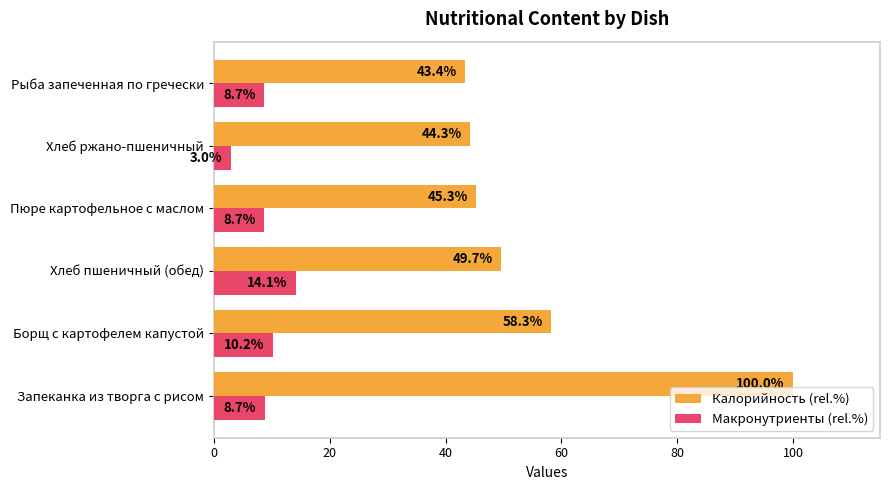

What is the sum of the Калорийность (rel.%) values at Хлеб ржано-пшеничный and Пюре картофельное с маслом?

89.6